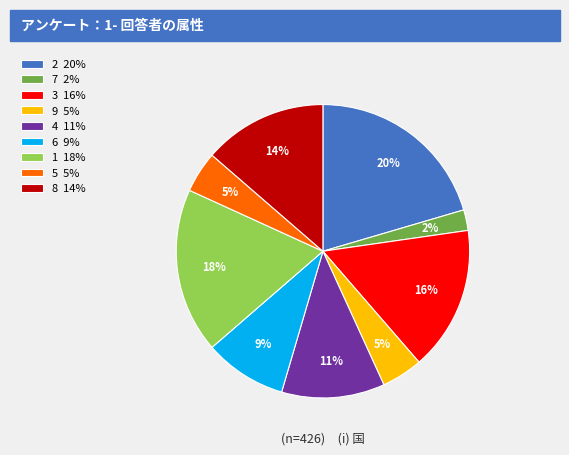

To the nearest percent, what is the difference between the largest and smallest slice percentages?

18%